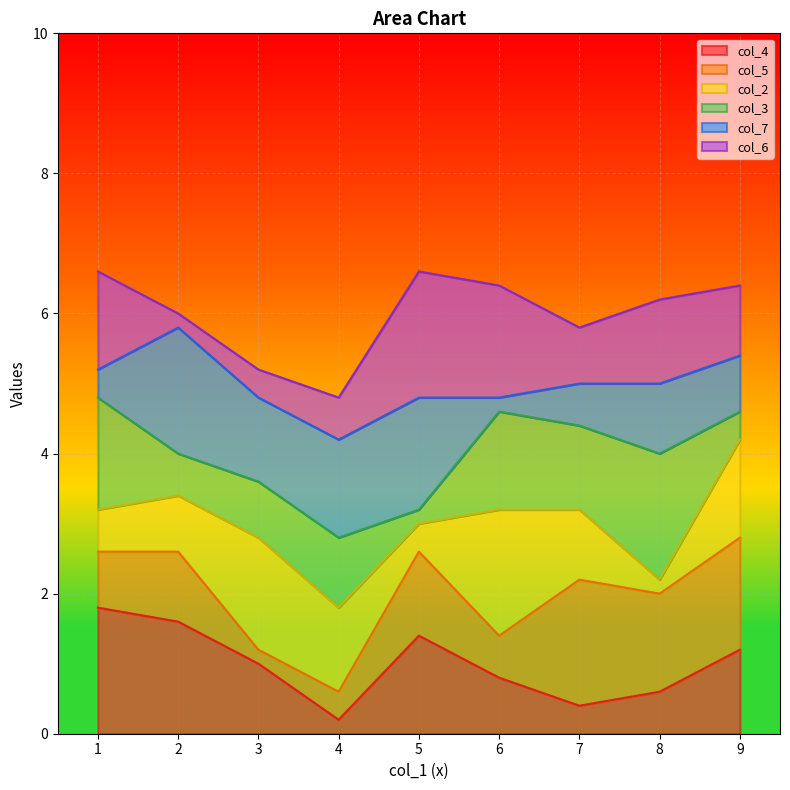

What is the difference between the col_4 values at 5 and 6?

0.6